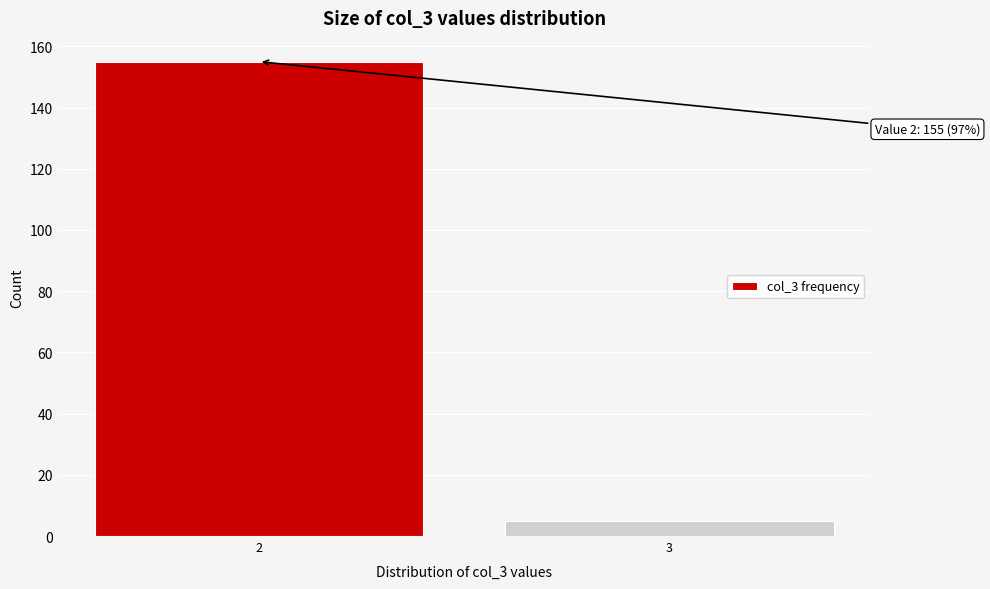

Reading left to right, list all the values displayed in this chart.

2=155	3=5